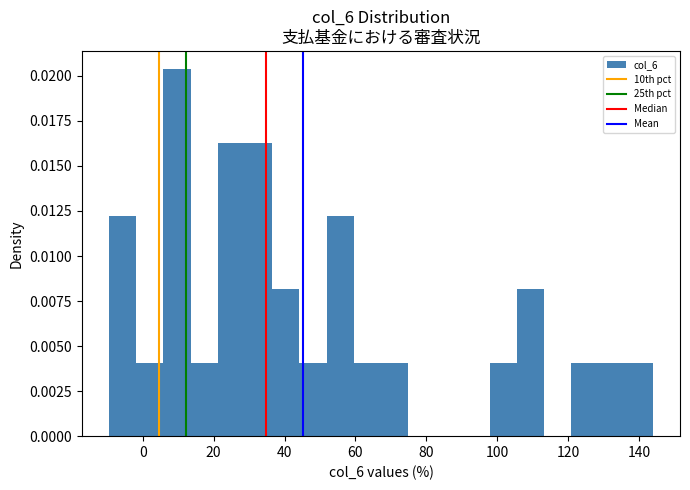

Read against the x-axis, roughly where is the centre of the tallest bar?

10